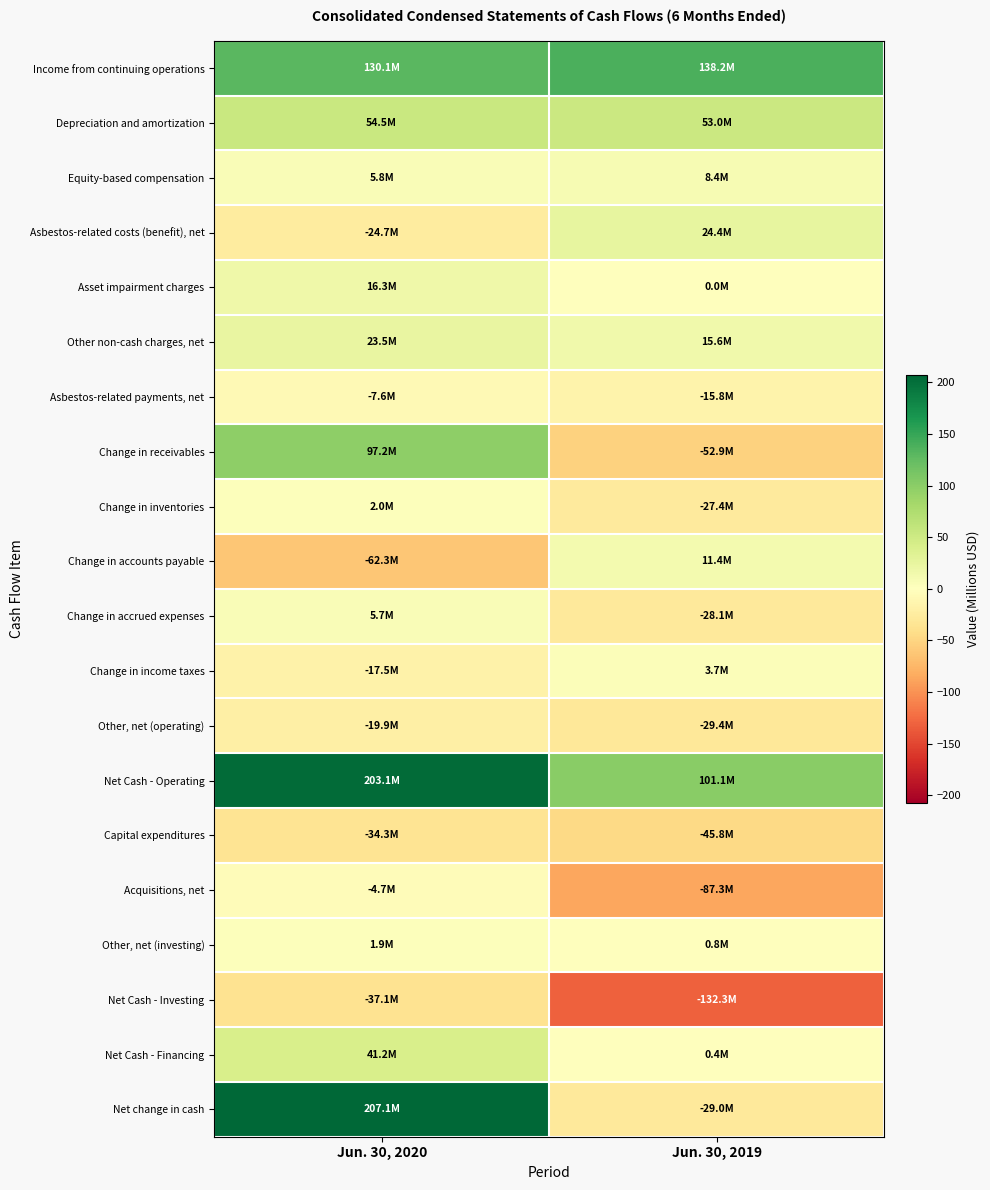

What is the greatest value displayed?

207.1